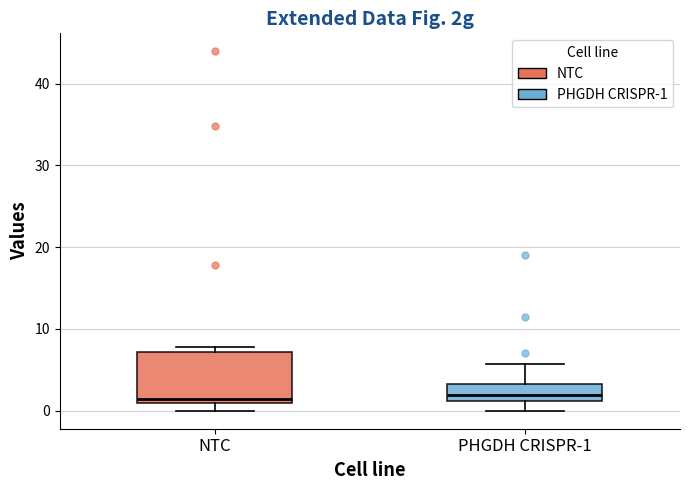

Reading left to right, transcribe this box plot: for each box, give where its median line is, the range the box spans, and where its two whiskers end, as read against the y-axis. The values are not printed on the chart, so give them approximately, as read against the axis.

NTC: median 1 (just above the box's lower edge), box 1 to 7, whiskers 0 to 8
PHGDH CRISPR-1: median 2, box 1 to 3, whiskers 0 to 6